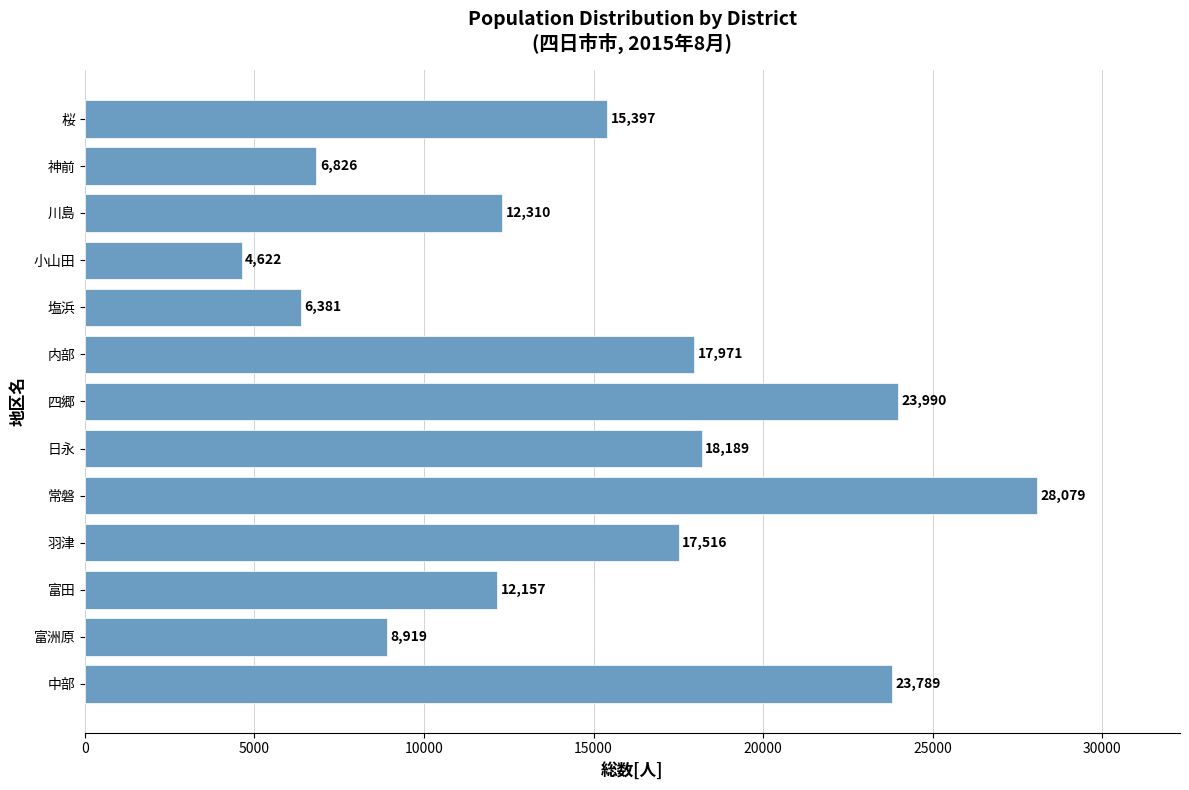

What is the change in value from 羽津 to 桜?

-2119